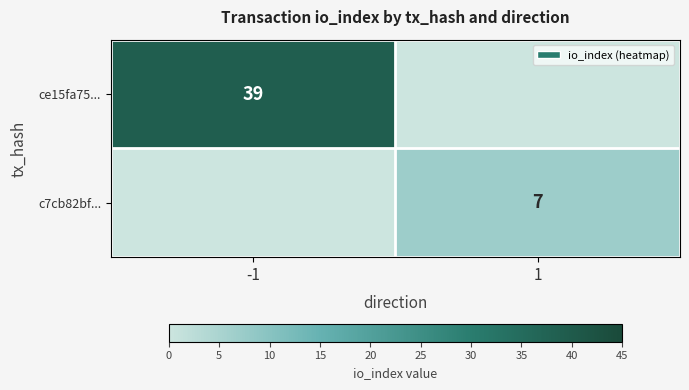

The value of ce15fa75... at -1 is 16. True or false?

False